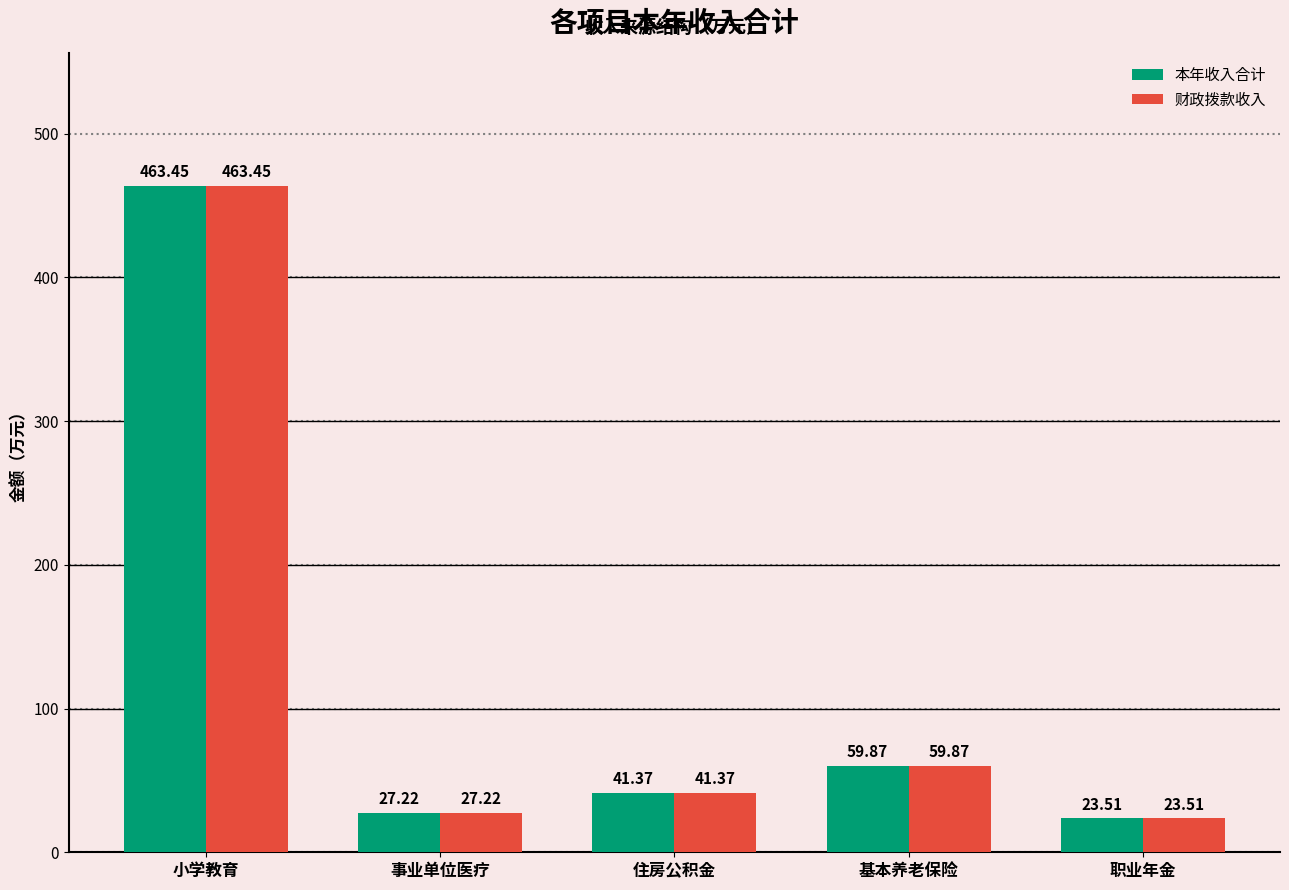

What position from the right is 基本养老保险?

2